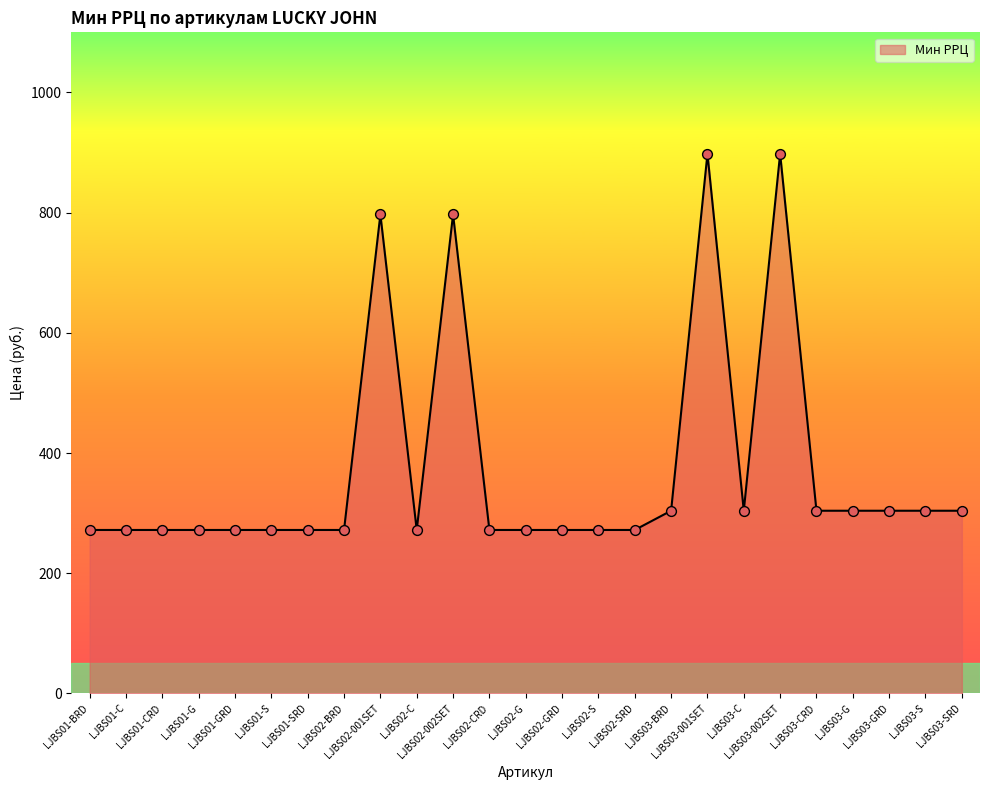

Approximately how many times larger is the value at LJBS01-C compared to LJBS03-002SET?

0.3